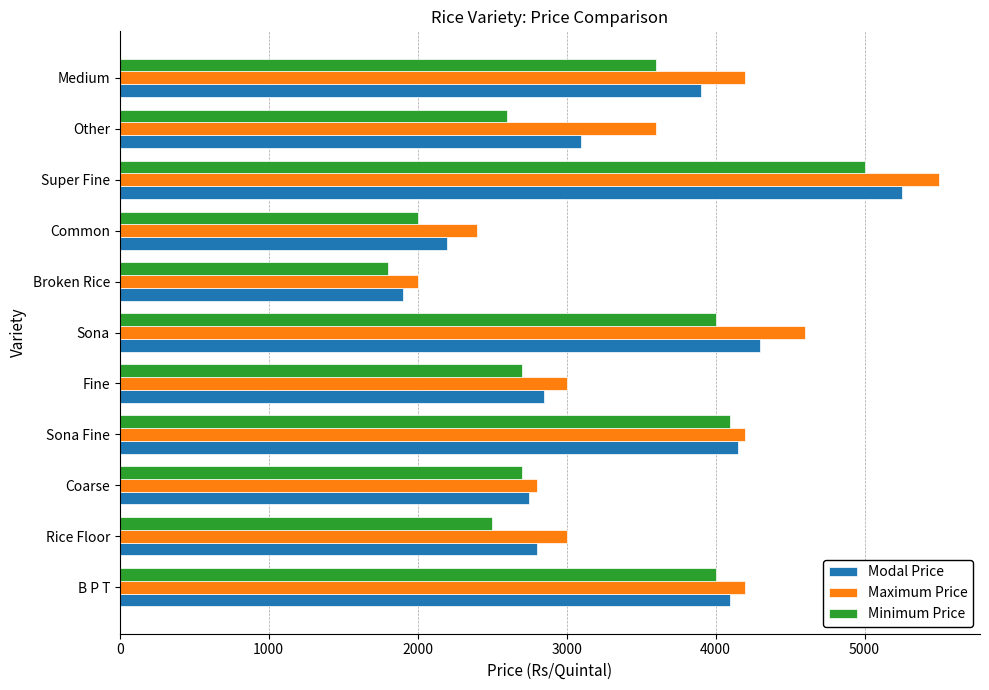

Which series changed the most between Coarse and Super Fine?

Maximum Price